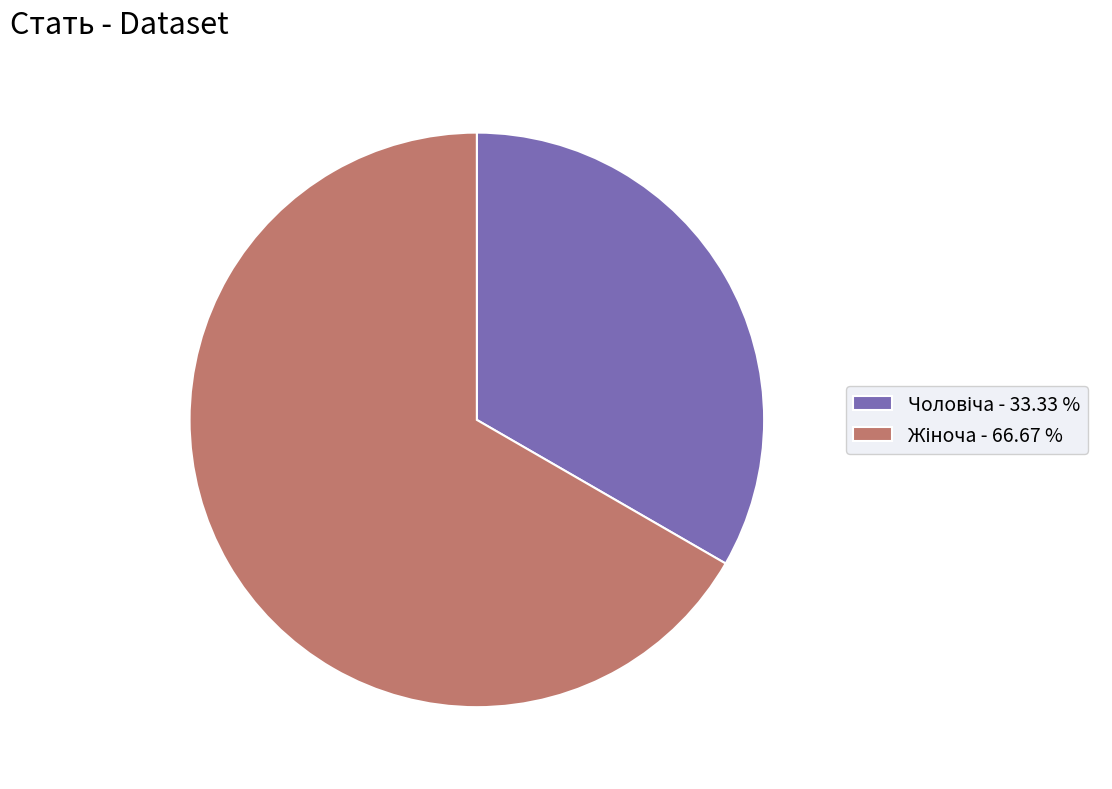

Is there a majority slice in this chart?

Yes